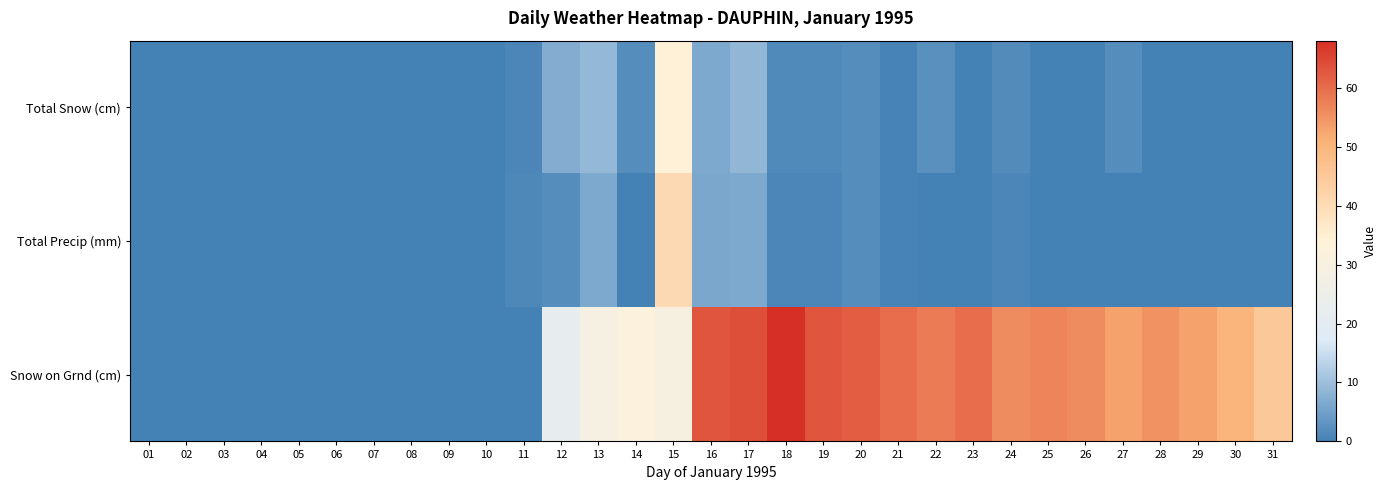

Reading right to left, transcribe all the data shown in this chart.

Total Snow (cm): 31=0.0	30=0.0	29=0.0	28=0.0	27=2.0	26=0.0	25=0.0	24=1.6	23=0.0	22=2.6	21=0.5	20=2.0	19=1.5	18=1.5	17=8.5	16=6.5	15=34.0	14=2.0	13=9.0	12=7.0	11=1.0	10=0.0	09=0.0	08=0.0	07=0.0	06=0.0	05=0.0	04=0.0	03=0.0	02=0.0	01=0.0
Total Precip (mm): 31=0.0	30=0.0	29=0.0	28=0.0	27=0.2	26=0.0	25=0.0	24=1.0	23=0.0	22=0.2	21=0.5	20=2.0	19=1.0	18=1.0	17=6.4	16=6.2	15=40.5	14=0.2	13=6.6	12=1.9	11=1.1	10=0.0	09=0.0	08=0.0	07=0.0	06=0.0	05=0.0	04=0.0	03=0.0	02=0.0	01=0.0
Snow on Grnd (cm): 31=45.0	30=50.0	29=53.0	28=55.0	27=53.0	26=56.0	25=57.0	24=56.0	23=60.0	22=58.0	21=60.0	20=62.0	19=63.0	18=68.0	17=64.0	16=63.0	15=30.0	14=32.0	13=29.0	12=22.0	11=0.0	10=0.0	09=0.0	08=0.0	07=0.0	06=0.0	05=0.0	04=0.0	03=0.0	02=0.0	01=0.0